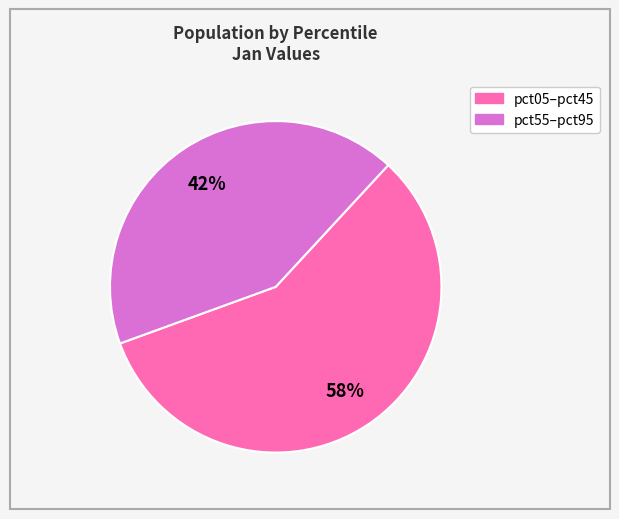

Count the number of slices in the pie.

2